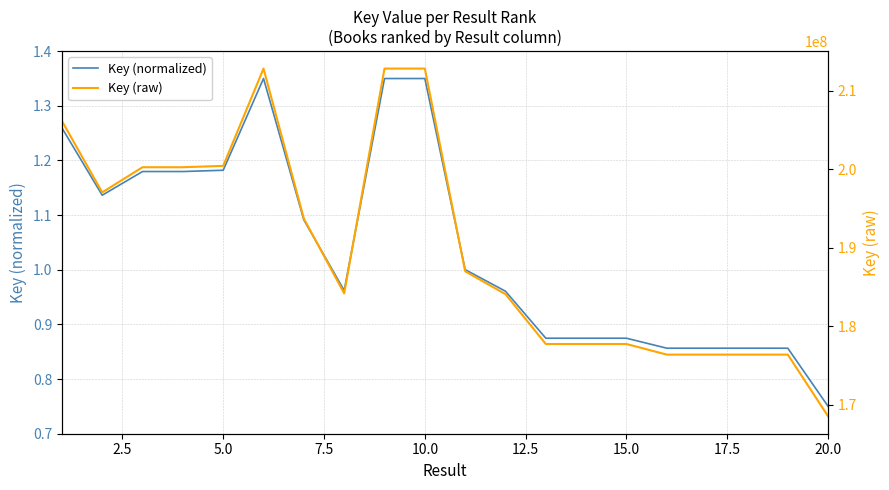

What is the minimum value for Key (normalized)?

0.8